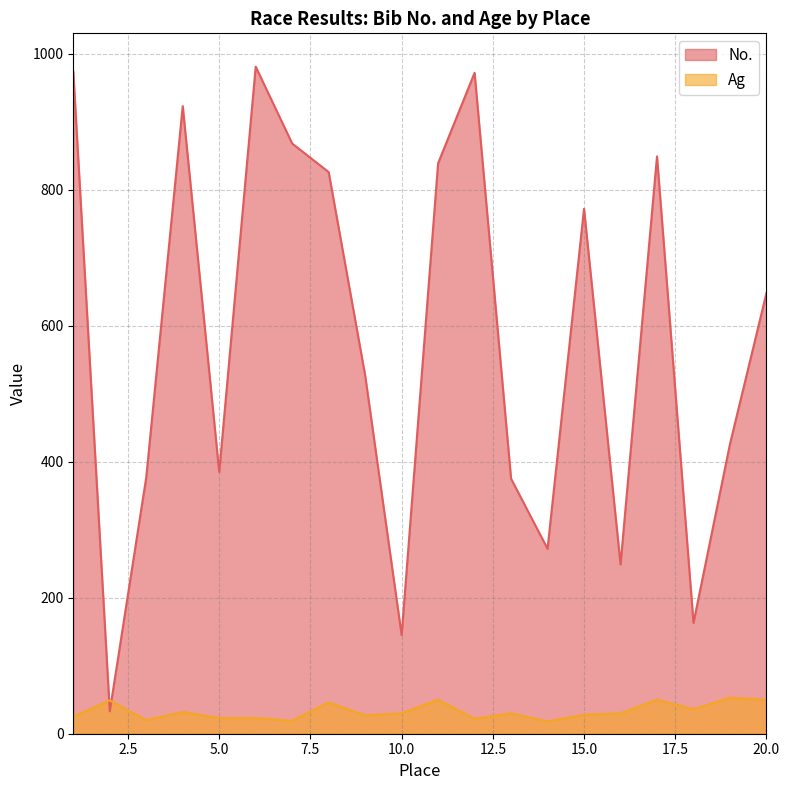

What is the spread (max minus min) of values at 10.0?

115